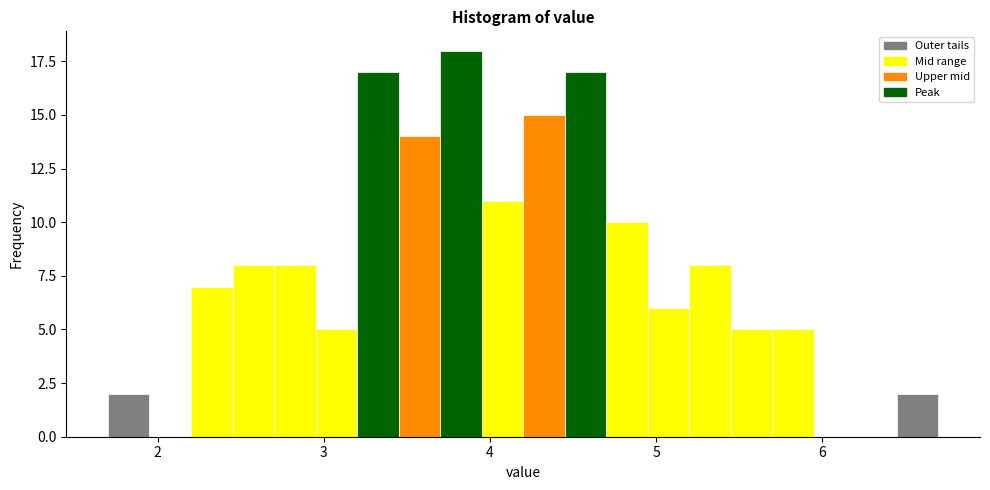

Around what value on the x-axis is the tallest bar? Give the approximate position of its centre, as read against the axis.

3.8